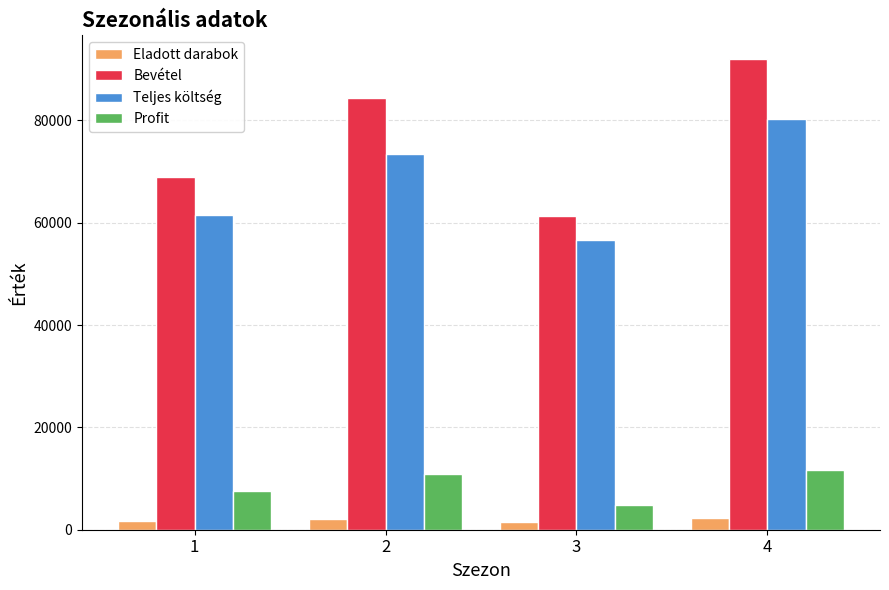

Between 2 and 4, which series saw the biggest shift?

Bevétel